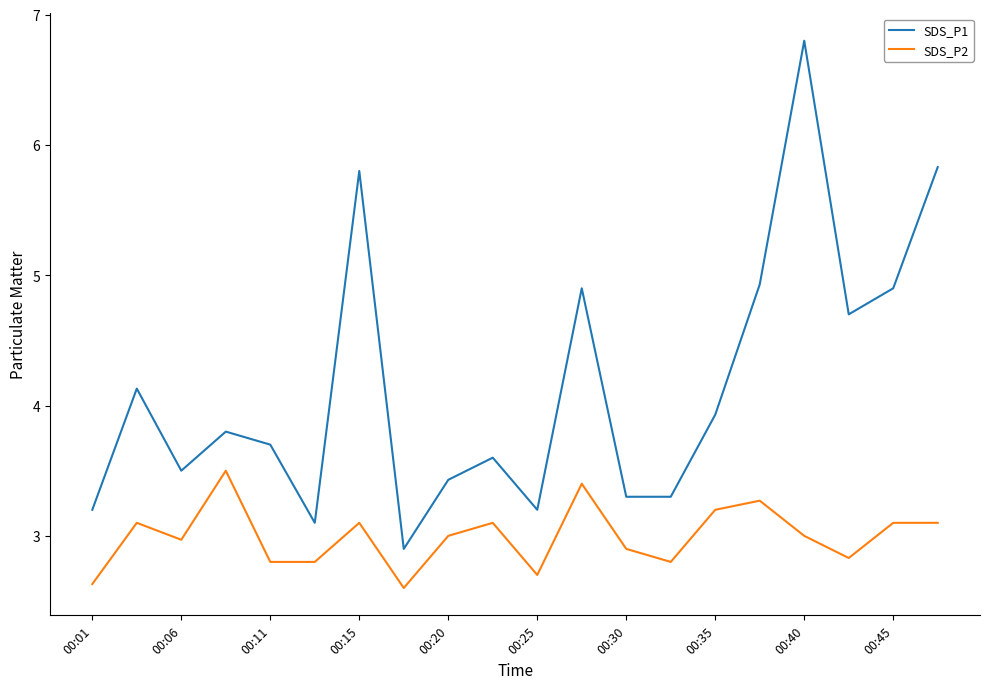

Does the chart have visible grid lines?

No